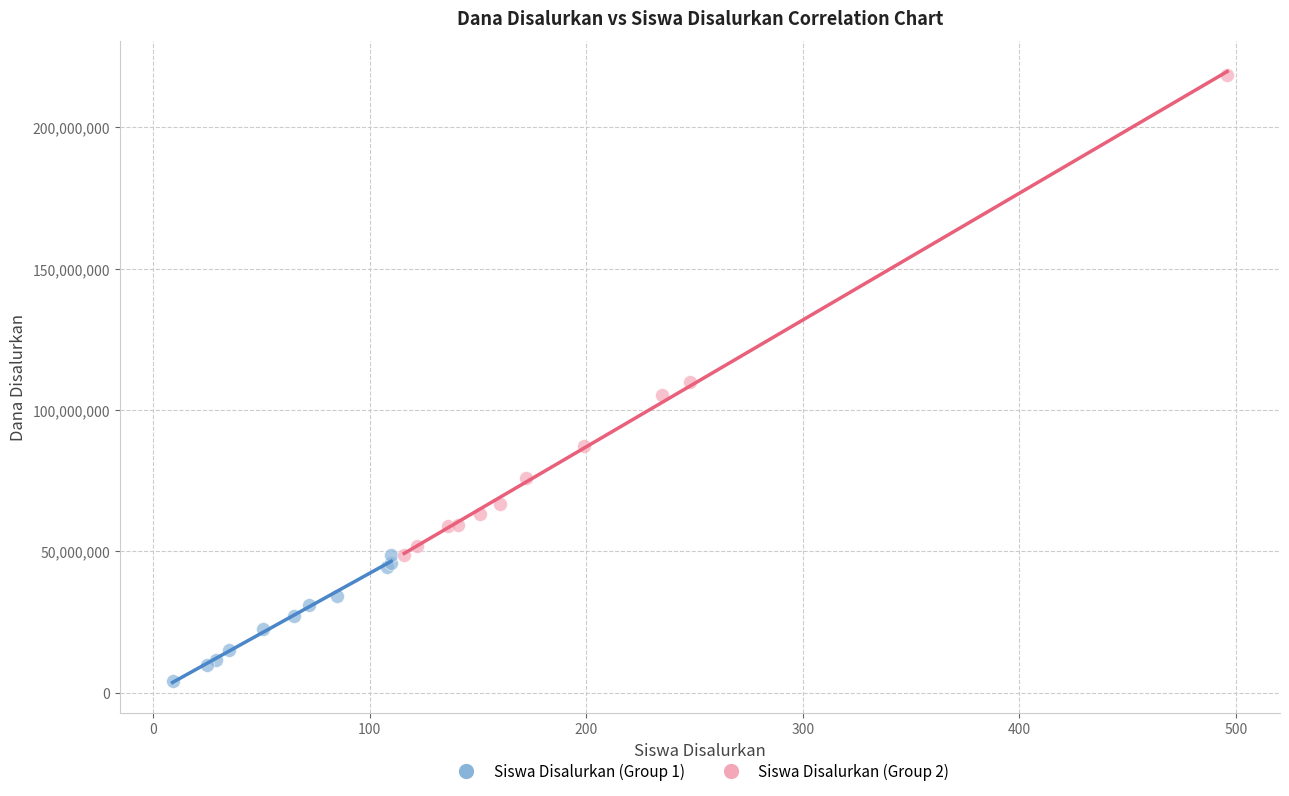

Which series has the largest Y range (max minus min)?

Siswa Disalurkan (Group 2)